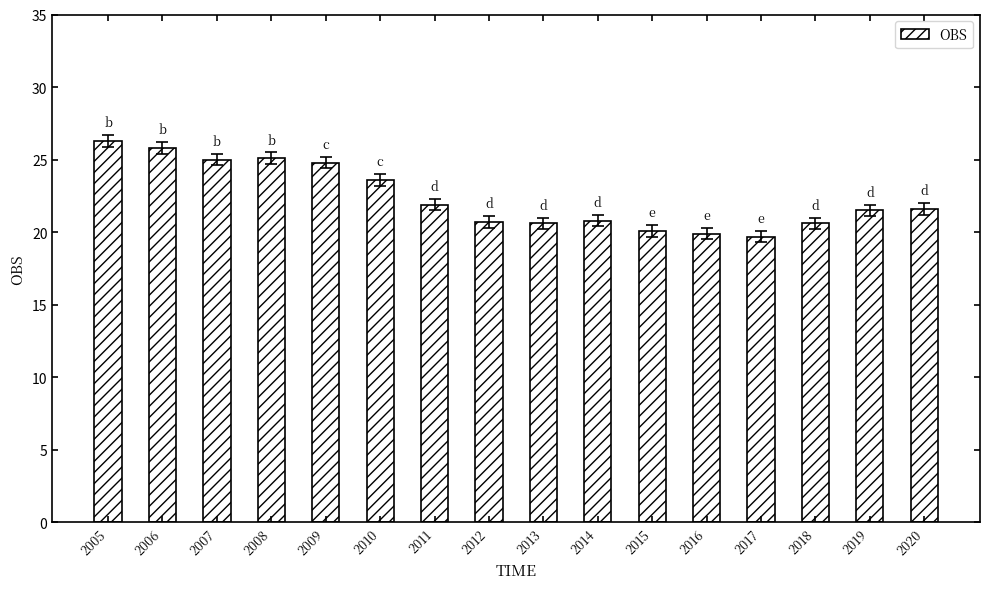

What is the value of the 16th bar from the left?

21.6